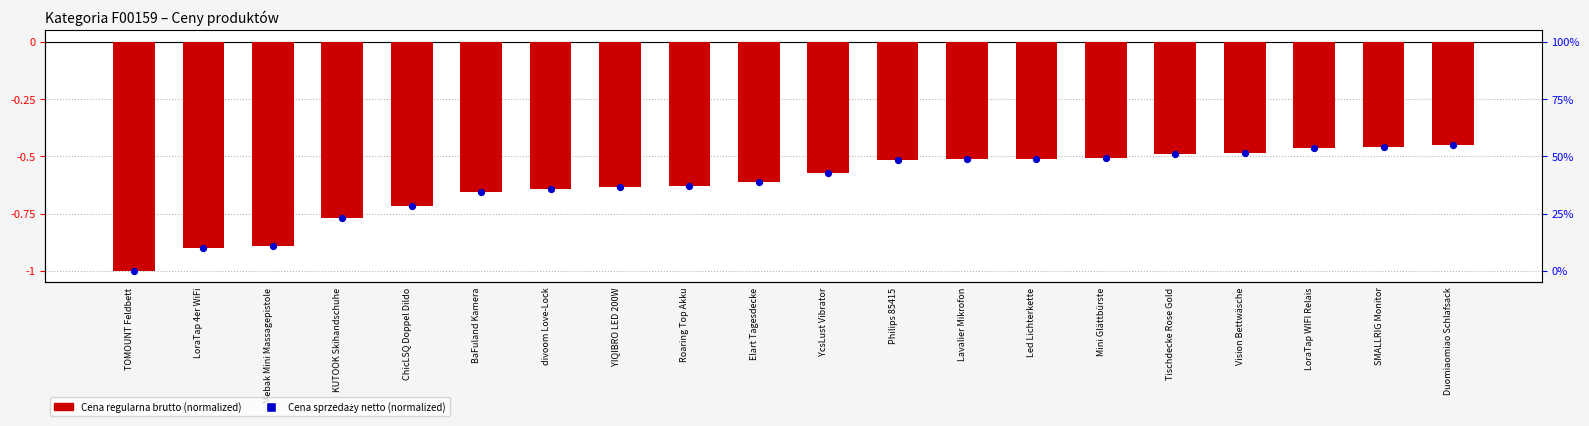

Which series has the largest Y range (max minus min)?

Cena regularna brutto (normalized)